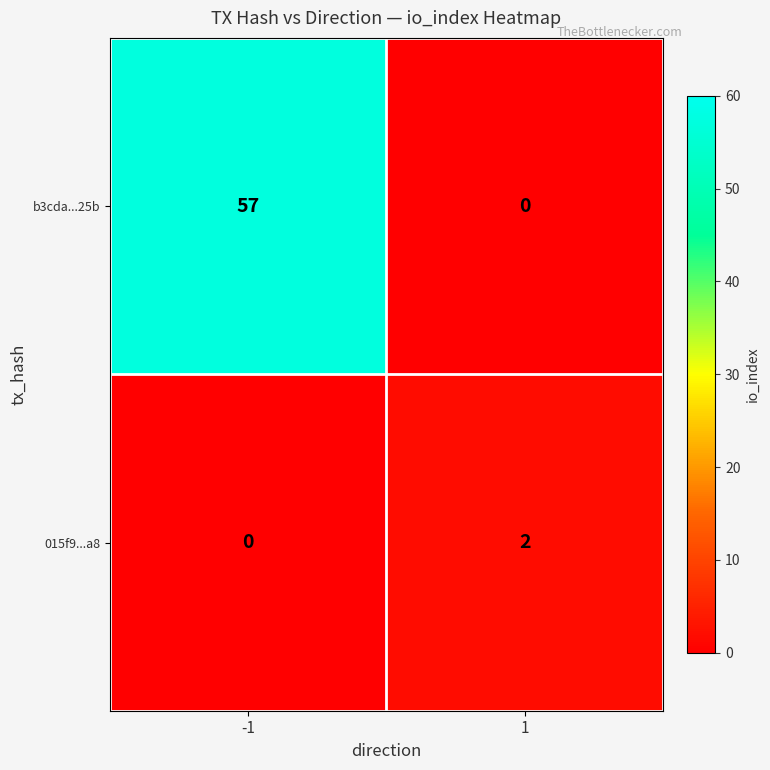

How many series are shown in this chart?

2